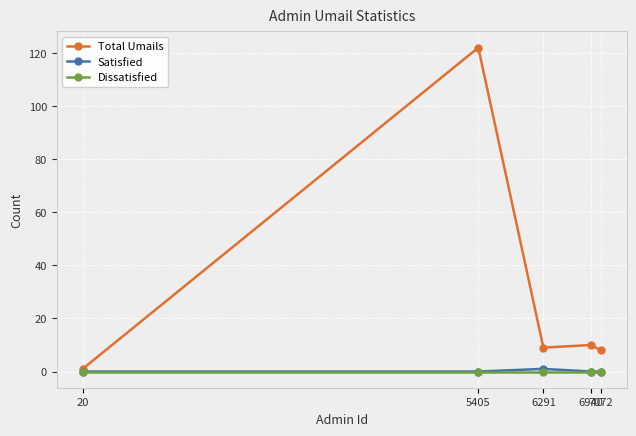

Does the chart display data point markers on the line(s)?

Yes